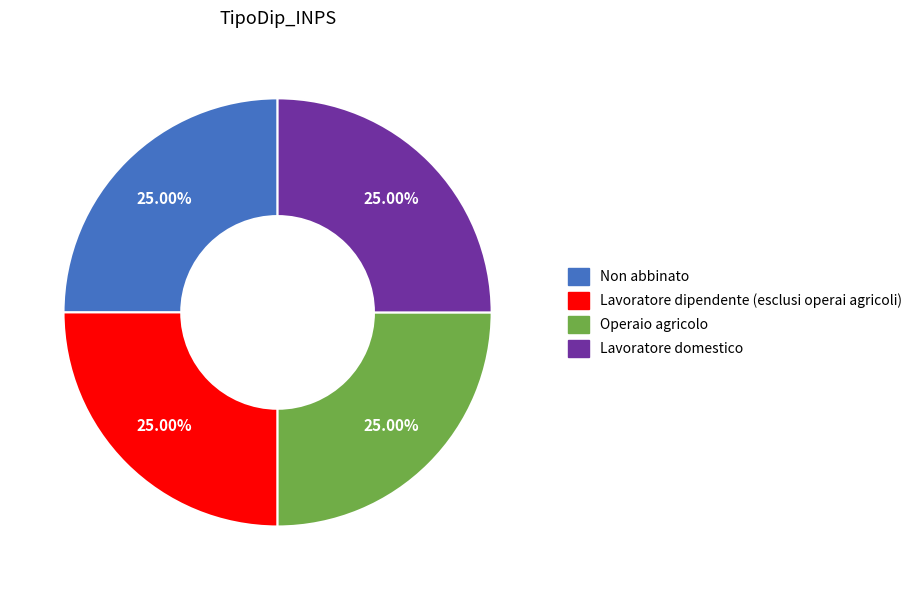

True or false: Operaio agricolo accounts for 20% of the total.

False